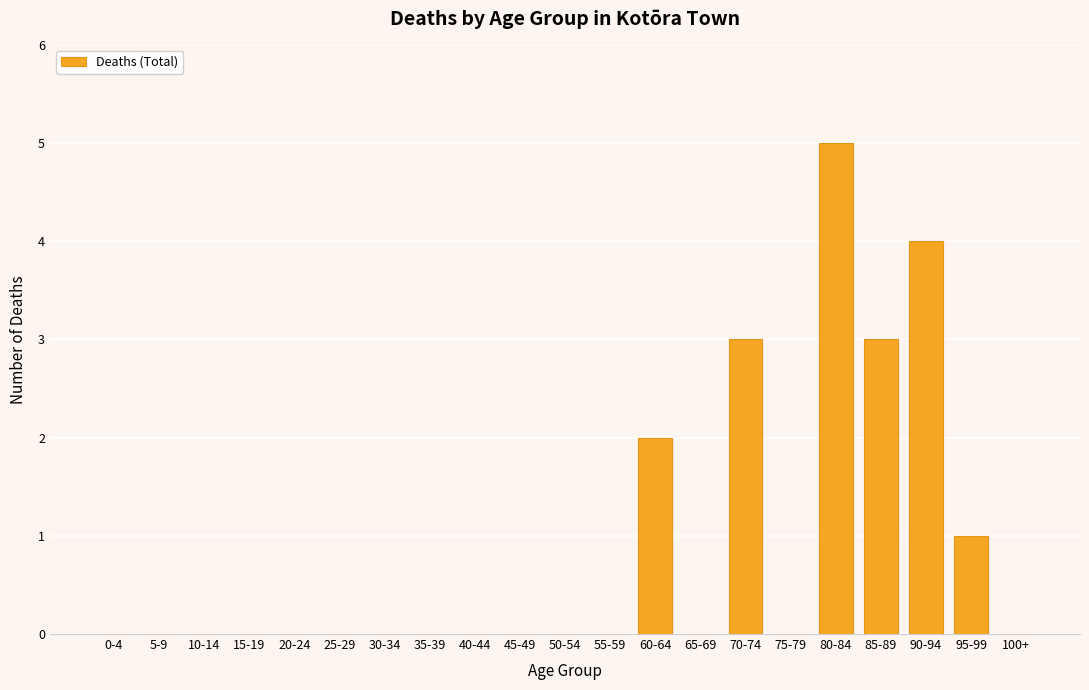

What is the difference between the values at 70-74 and 75-79?

3